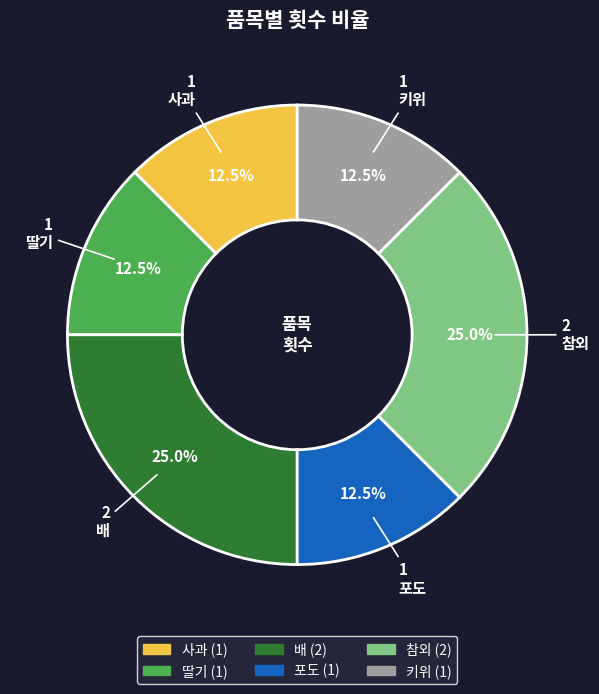

What is the total percentage of 참외 and 키위?

37.5%